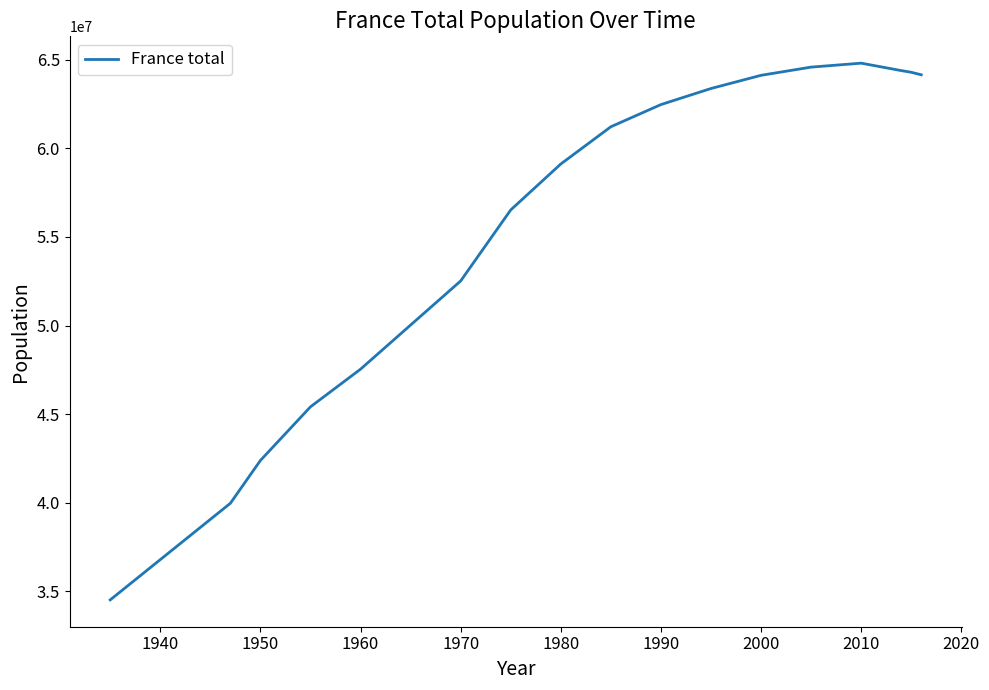

What is the greatest value displayed?

64810001